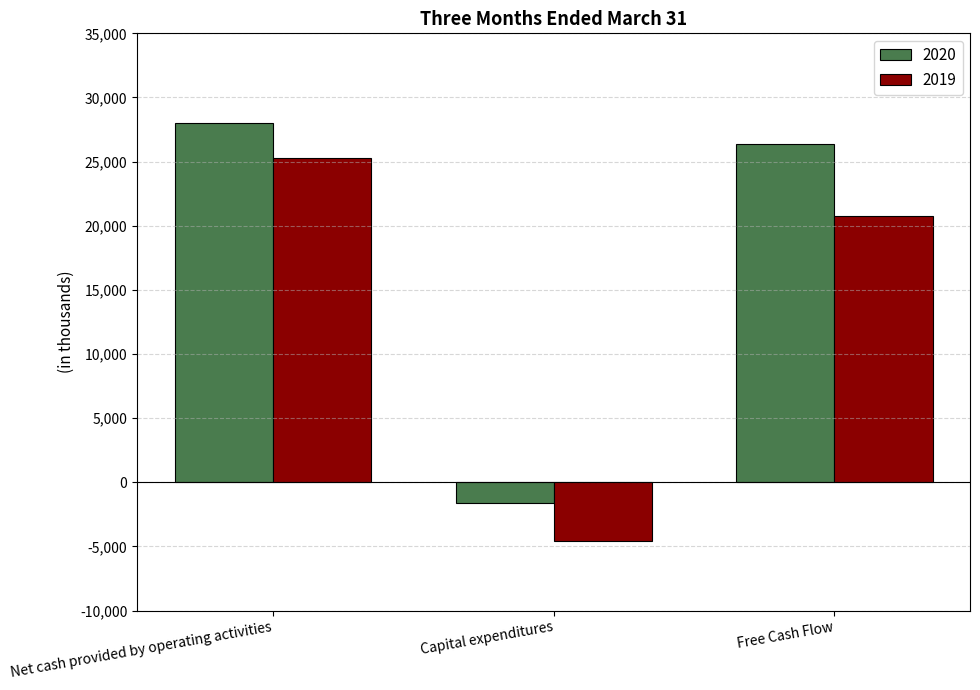

Which series has the widest spread of values?

2019